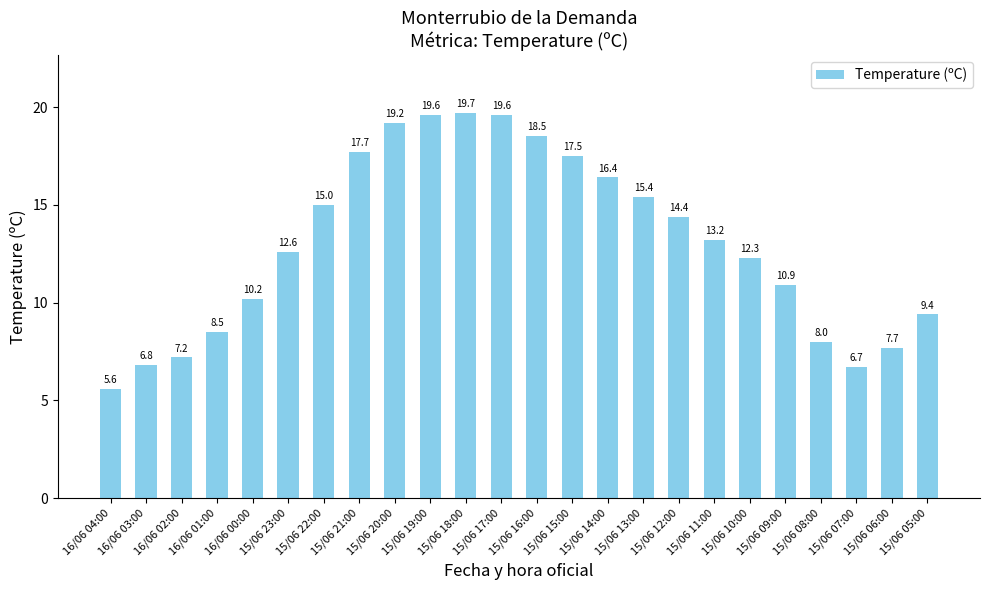

How many series are shown in this chart?

1